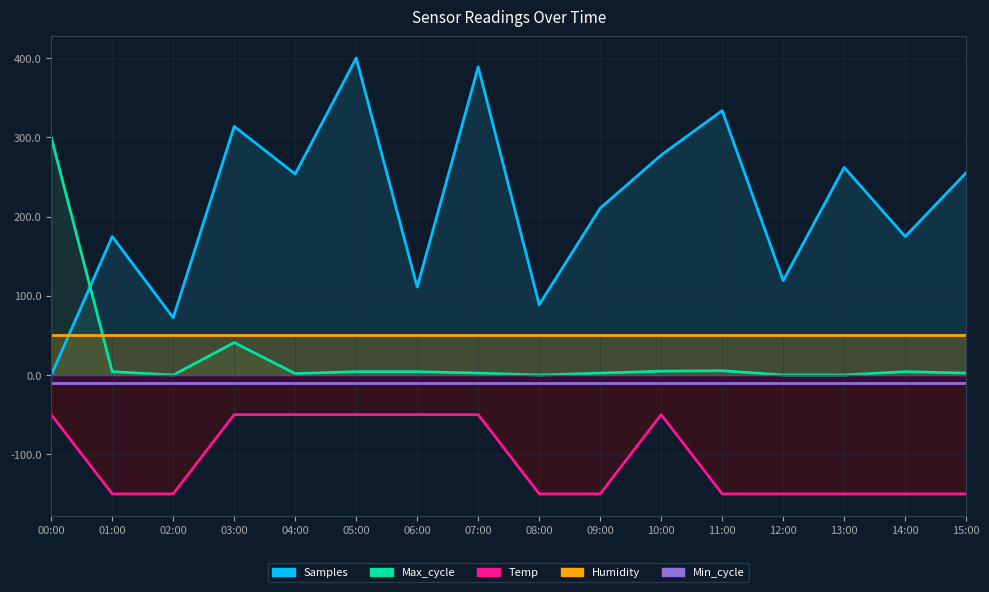

What is the average value of the Max_cycle series?

23.6